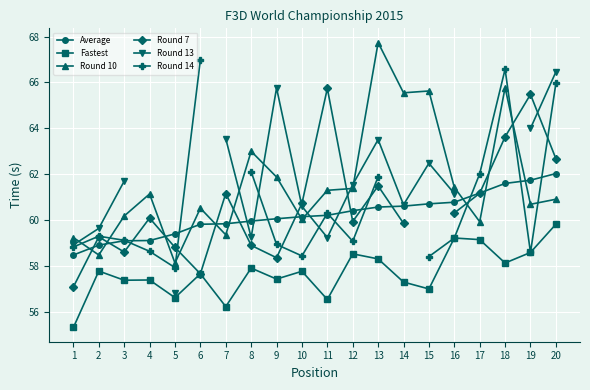

Where does the Round 13 series first go above 61?

3